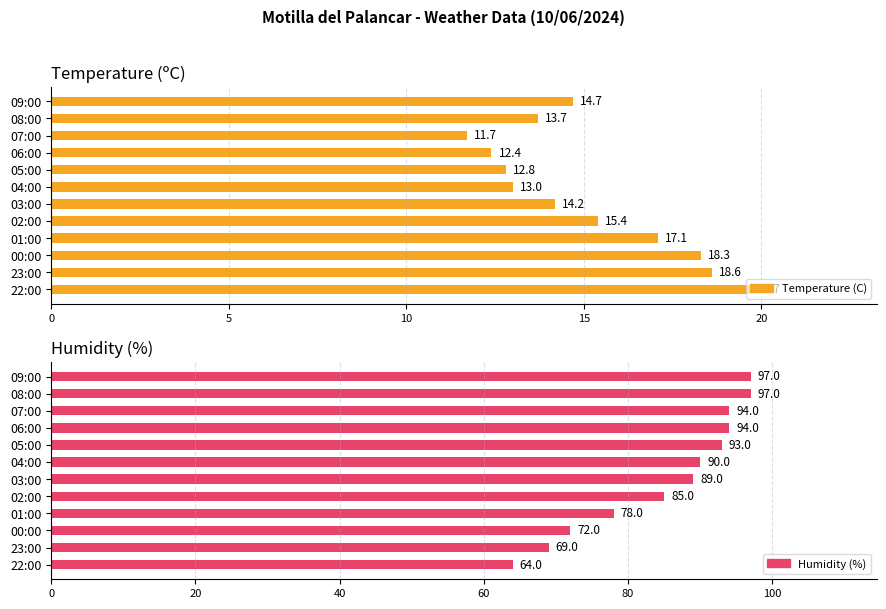

The Humidity (%) series shows 89.0 at 03:00. True or false?

True